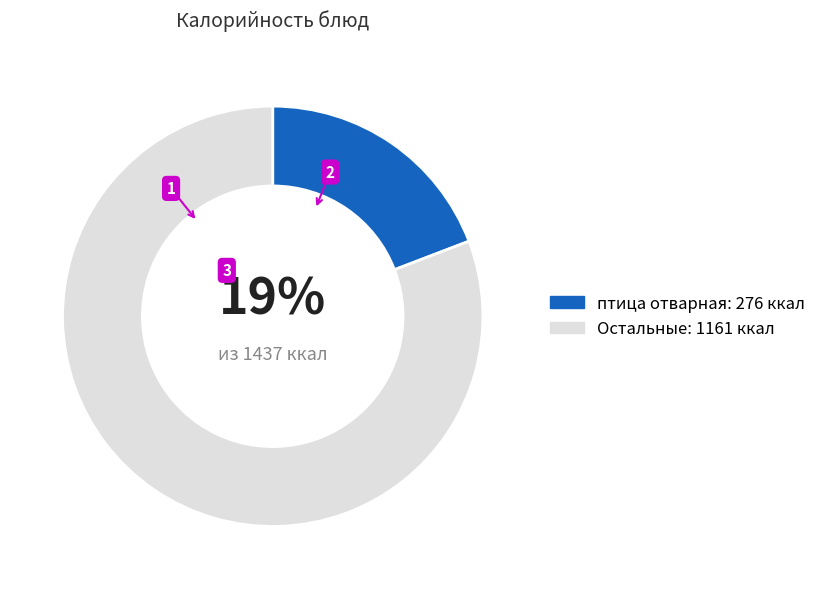

Count the number of slices in the pie.

2